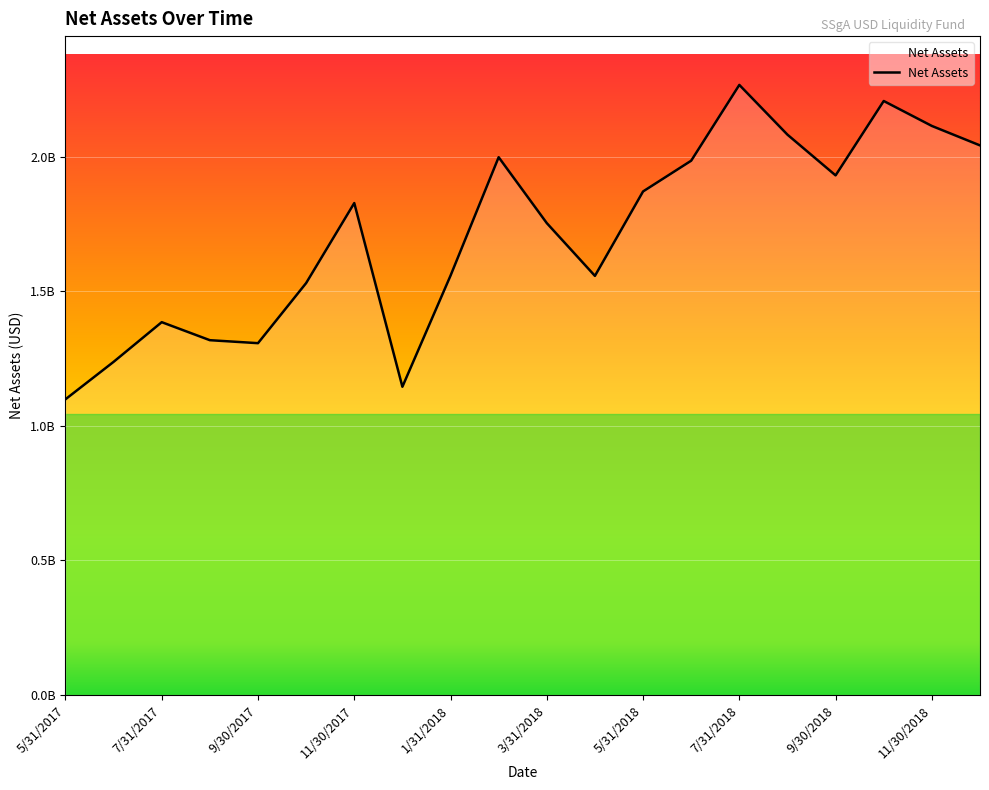

Is it true that the value at 7/31/2018 is 3200887409?

False